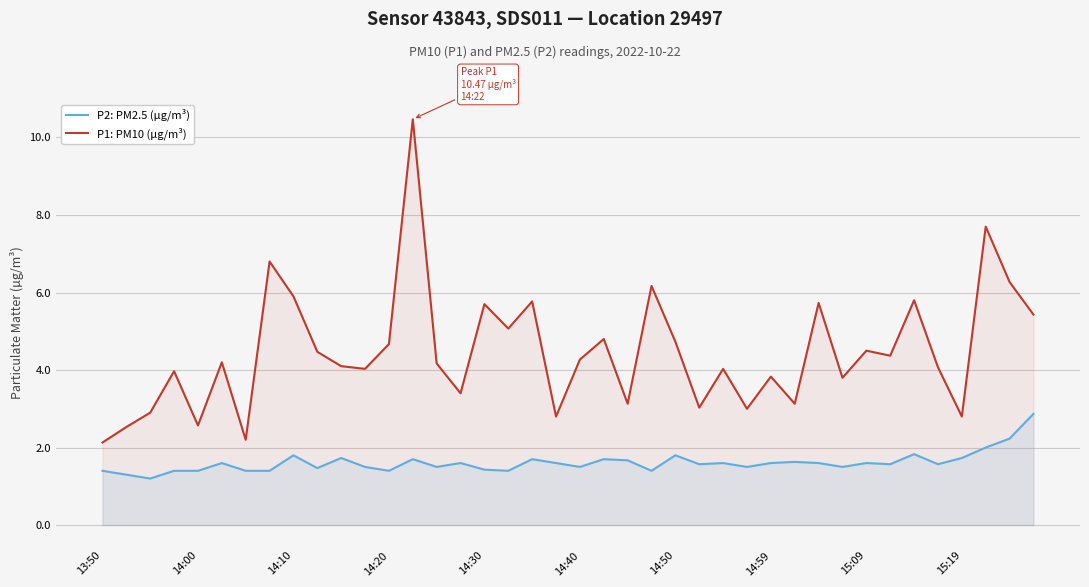

What is the maximum value for P2: PM2.5 (µg/m³)?

2.9